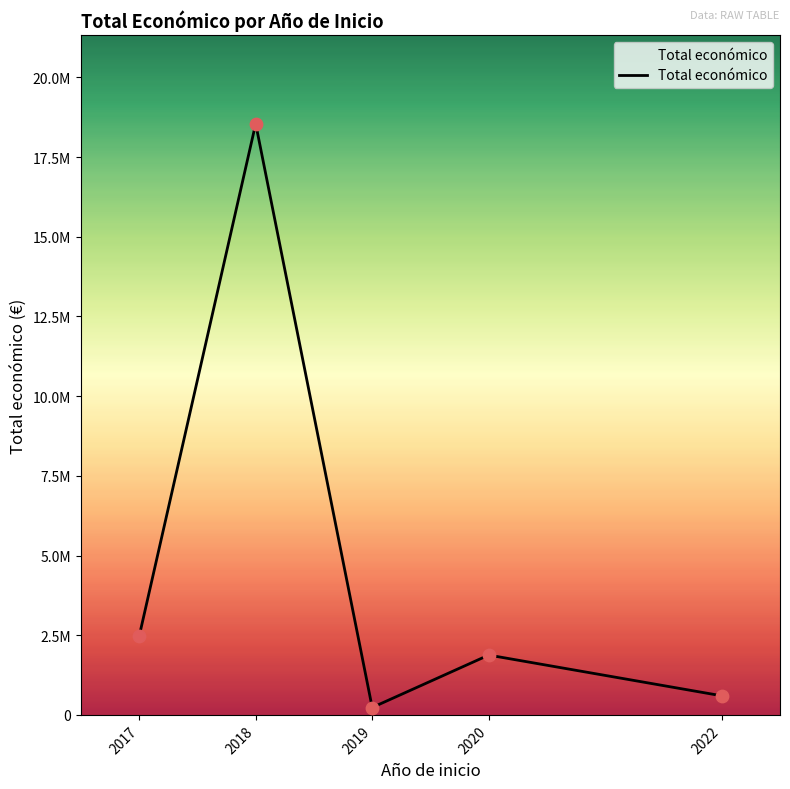

Approximately how many times larger is the value at 2018 compared to 2019?

79.9